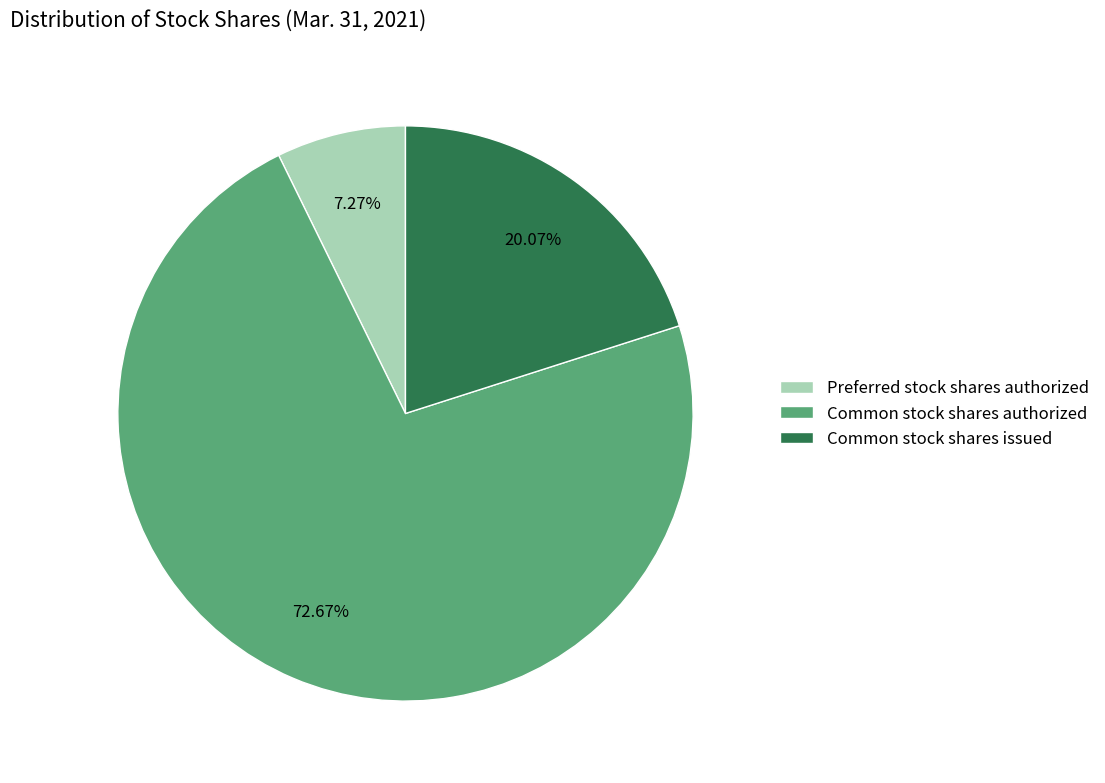

What is the largest slice in the pie chart?

Common stock shares authorized